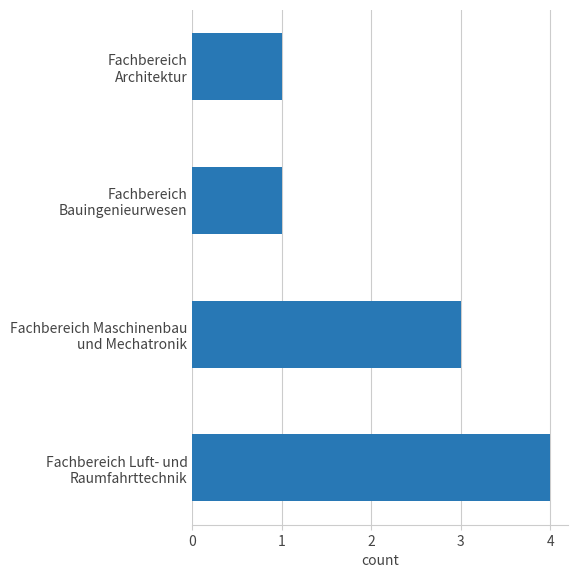

What is the difference between the maximum and second lowest values?

3